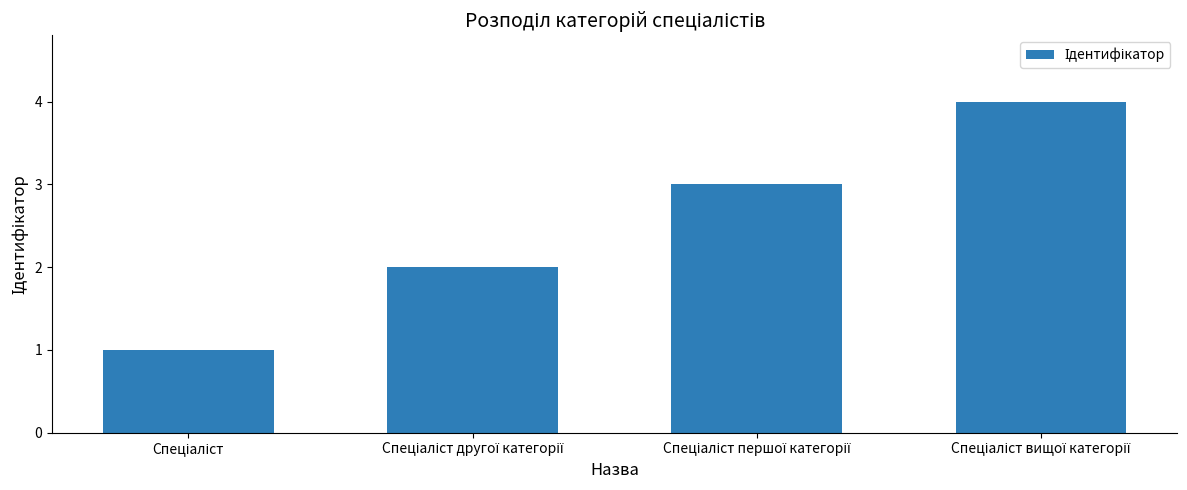

What is the difference between the maximum and minimum values?

3